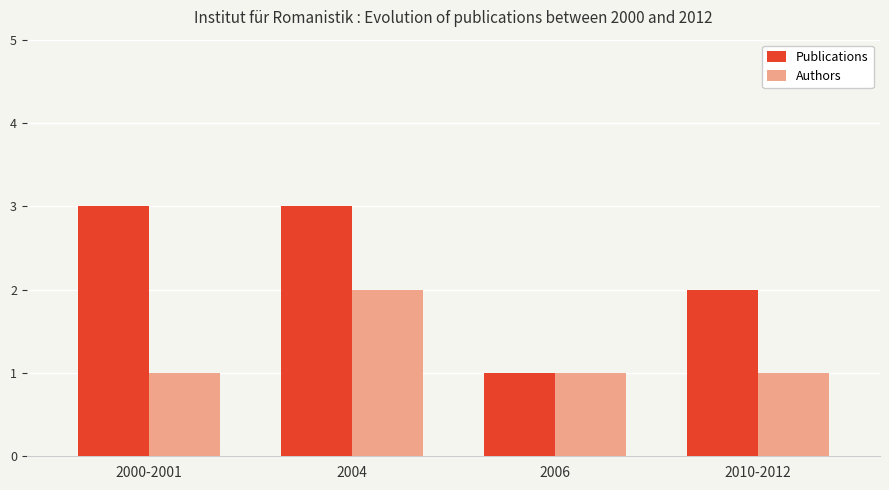

Read the Publications value at 2006.

1